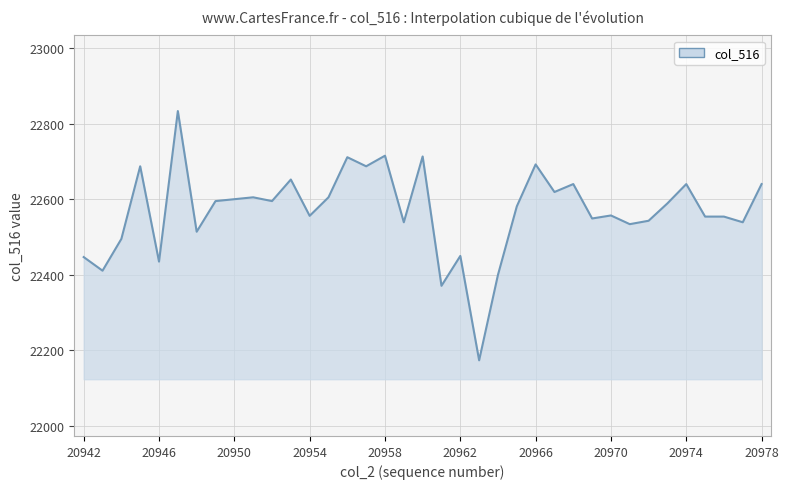

Is it true that the value at 20962 is 33314?

False